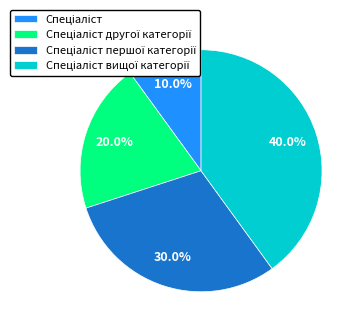

Is there a majority slice in this chart?

No